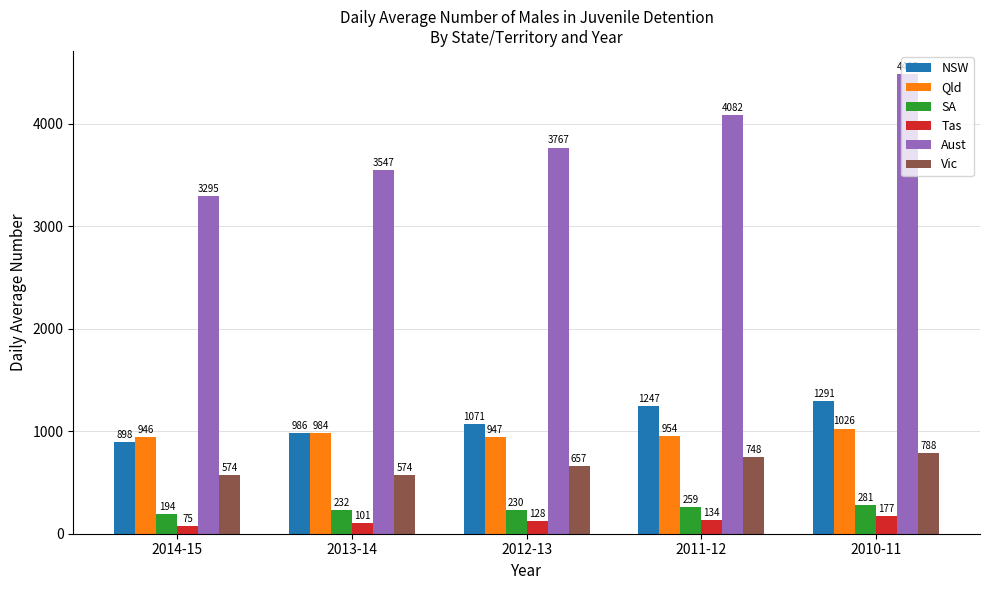

Is it true that Vic equals 801 at 2014-15?

False